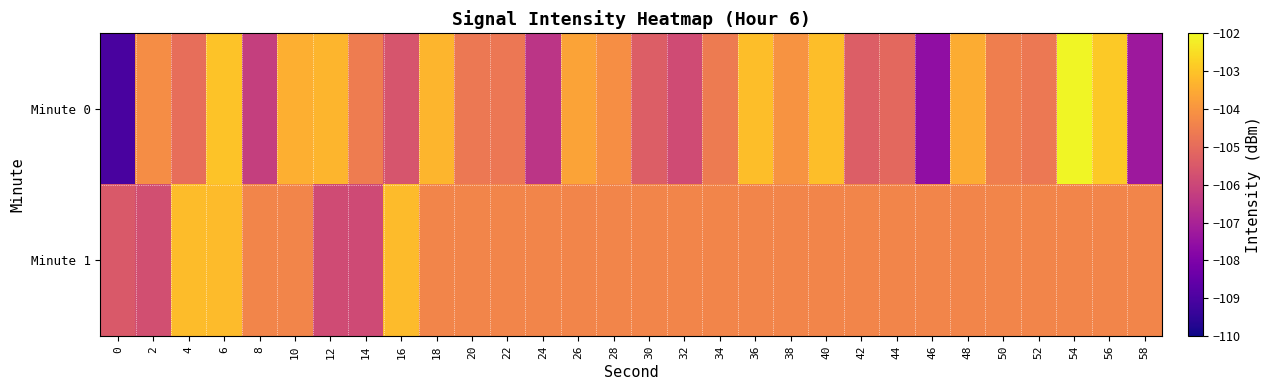

Reading left to right, extract all data points from this chart.

Minute 0: 0=-109.0	2=-104.2	4=-104.9	6=-103.0	8=-106.2	10=-103.4	12=-103.3	14=-104.6	16=-105.6	18=-103.3	20=-104.7	22=-104.7	24=-106.5	26=-103.7	28=-104.1	30=-105.3	32=-105.9	34=-104.6	36=-103.1	38=-104.0	40=-103.1	42=-105.4	44=-105.1	46=-107.6	48=-103.5	50=-104.5	52=-104.7	54=-102.1	56=-102.9	58=-107.3
Minute 1: 0=-105.5	2=-105.8	4=-103.2	6=-103.2	8=-104.4	10=-104.4	12=-105.9	14=-105.9	16=-103.2	18=-104.4	20=-104.4	22=-104.4	24=-104.4	26=-104.4	28=-104.4	30=-104.4	32=-104.4	34=-104.4	36=-104.4	38=-104.4	40=-104.4	42=-104.4	44=-104.4	46=-104.4	48=-104.4	50=-104.4	52=-104.4	54=-104.4	56=-104.4	58=-104.4